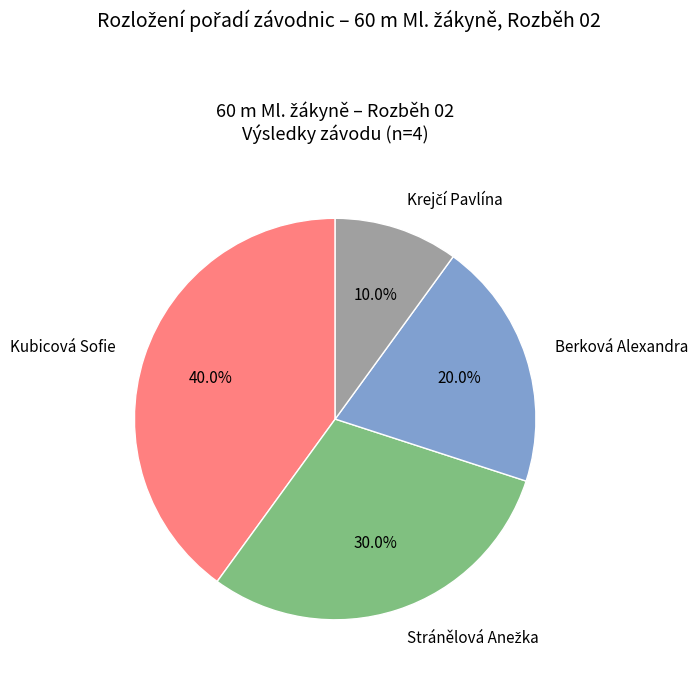

Is there any slice that represents more than half of the pie?

No